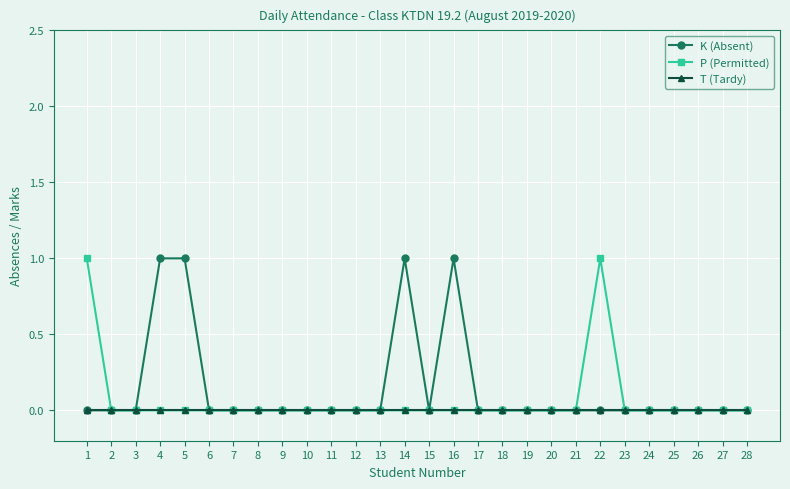

Does the chart have visible grid lines?

Yes